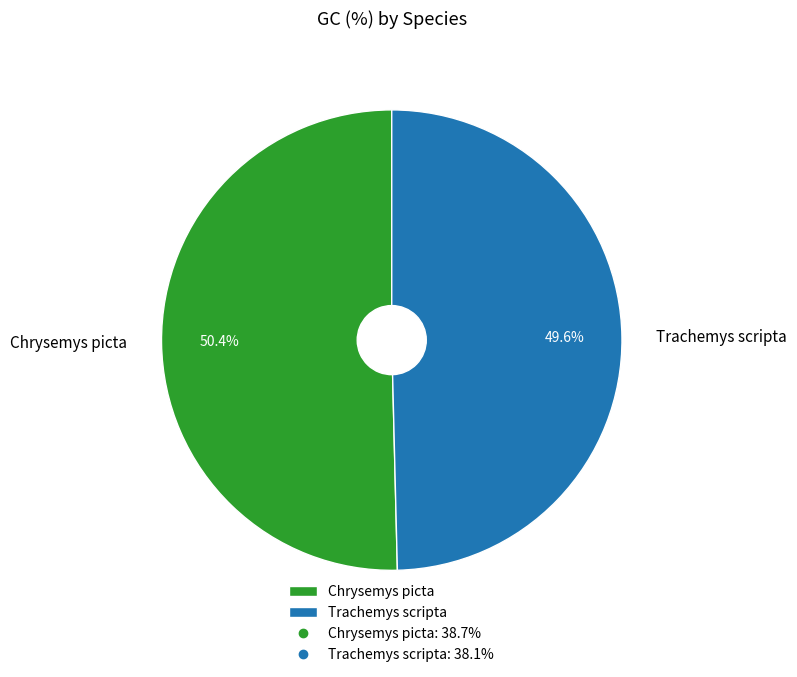

Count the number of slices in the pie.

2